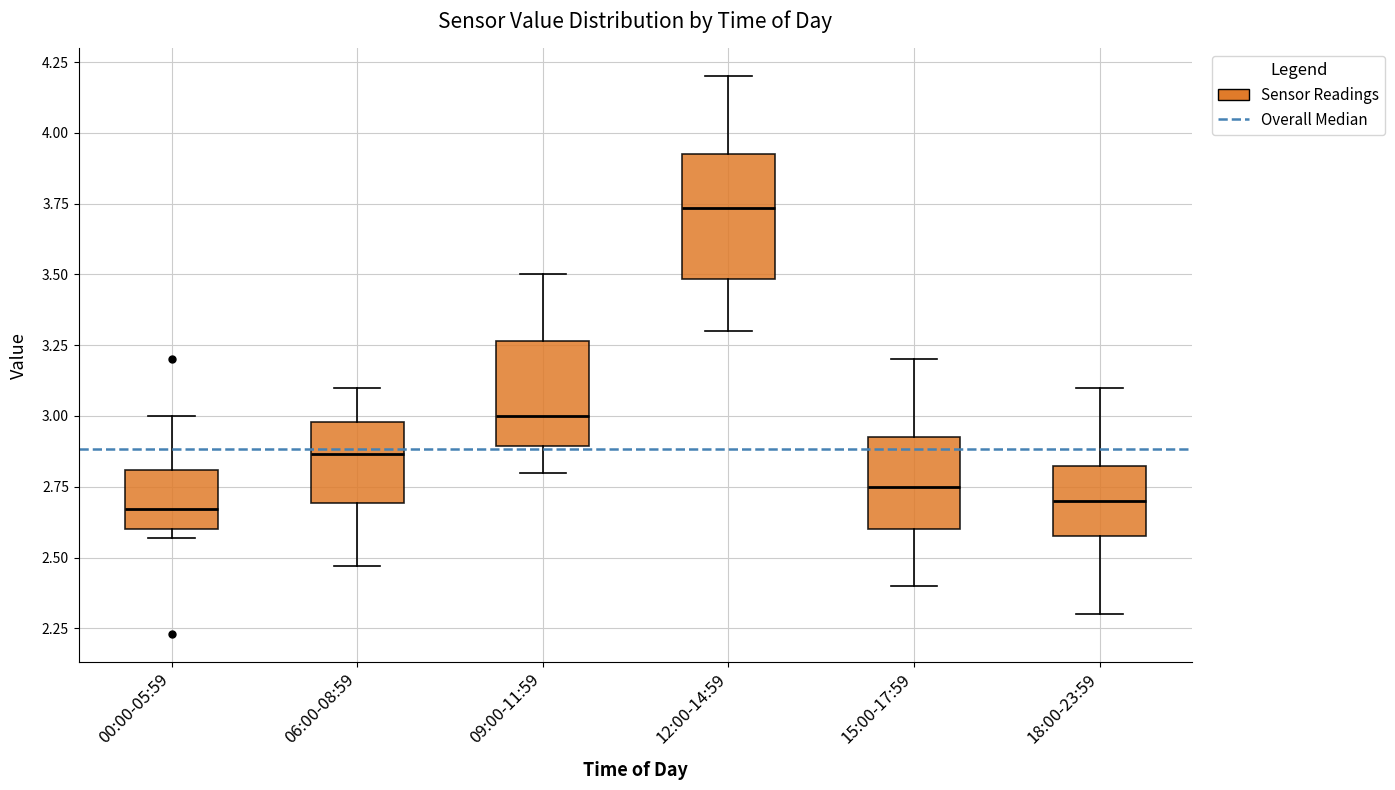

Reading left to right, transcribe this box plot: for each box, give where its median line is, the range the box spans, and where its two whiskers end, as read against the y-axis. The values are not printed on the chart, so give them approximately, as read against the axis.

00:00-05:59: median 2.65, box 2.60 to 2.80, whiskers 2.55 to 3.00
06:00-08:59: median 2.85, box 2.70 to 3.00, whiskers 2.45 to 3.10
09:00-11:59: median 3.00, box 2.90 to 3.25, whiskers 2.80 to 3.50
12:00-14:59: median 3.75, box 3.50 to 3.95, whiskers 3.30 to 4.20
15:00-17:59: median 2.75, box 2.60 to 2.95, whiskers 2.40 to 3.20
18:00-23:59: median 2.70, box 2.60 to 2.85, whiskers 2.30 to 3.10